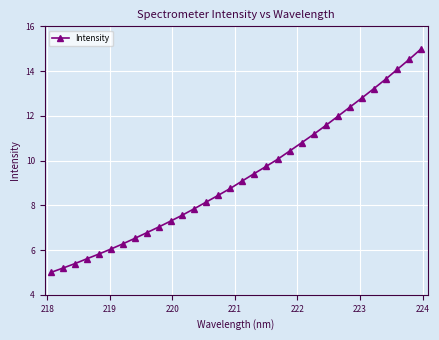

Reading left to right, what are all the values shown in this chart?

5.0	5.2	5.4	5.6	5.8	6.0	6.3	6.5	6.8	7.0	7.3	7.6	7.9	8.1	8.4	8.8	9.1	9.4	9.7	10.1	10.4	10.8	11.2	11.6	12.0	12.4	12.8	13.2	13.6	14.1	14.5	15.0